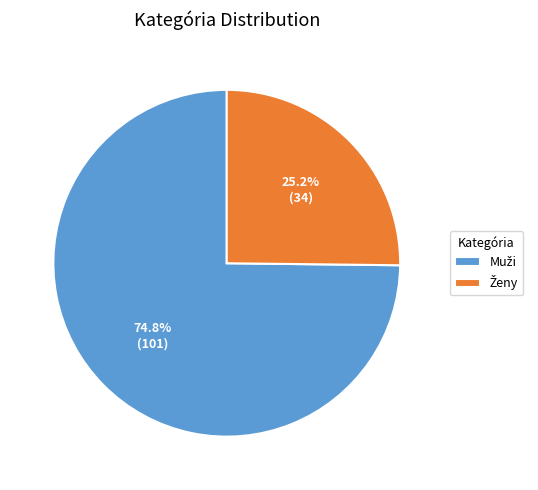

Does any single category account for the majority?

Yes